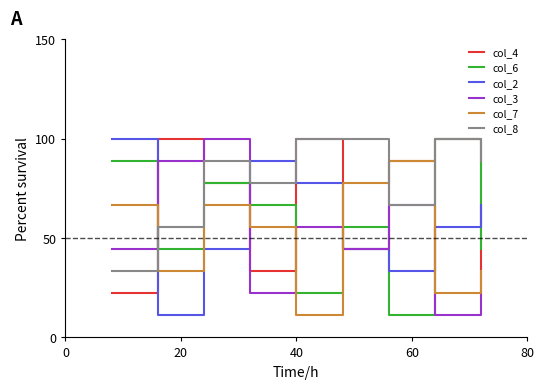

Which series has the largest total across all categories?

col_8